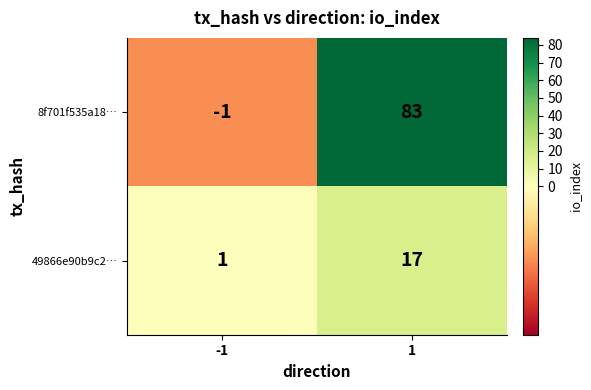

What is the difference between the 49866e90b9c2… values at 1 and -1?

16